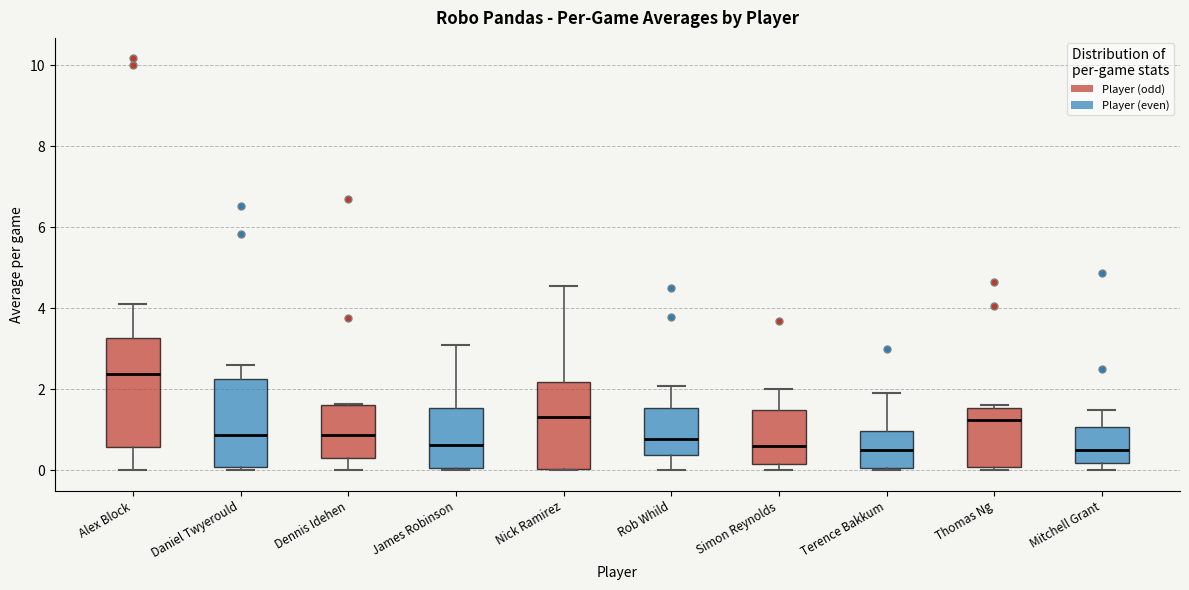

Reading left to right, read every box against the y-axis: the position of its median line, the range the box covers, and the ends of its whiskers. The values are not printed on the chart, so give them approximately, as read against the axis.

Alex Block: median 2.4, box 0.6 to 3.2, whiskers 0.0 to 4.2
Daniel Twyerould: median 0.8, box 0.0 to 2.2, whiskers 0.0 (just below the box's lower edge) to 2.6
Dennis Idehen: median 0.8, box 0.2 to 1.6, whiskers 0.0 to 1.6
James Robinson: median 0.6, box 0.0 to 1.6, whiskers 0.0 to 3.0
Nick Ramirez: median 1.4, box 0.0 to 2.2, whiskers 0.0 to 4.6
Rob Whild: median 0.8, box 0.4 to 1.6, whiskers 0.0 to 2.0
Simon Reynolds: median 0.6, box 0.2 to 1.6, whiskers 0.0 to 2.0
Terence Bakkum: median 0.6, box 0.0 to 1.0, whiskers 0.0 to 2.0
Thomas Ng: median 1.2, box 0.0 to 1.6, whiskers 0.0 (just below the box's lower edge) to 1.6
Mitchell Grant: median 0.6, box 0.2 to 1.0, whiskers 0.0 to 1.6